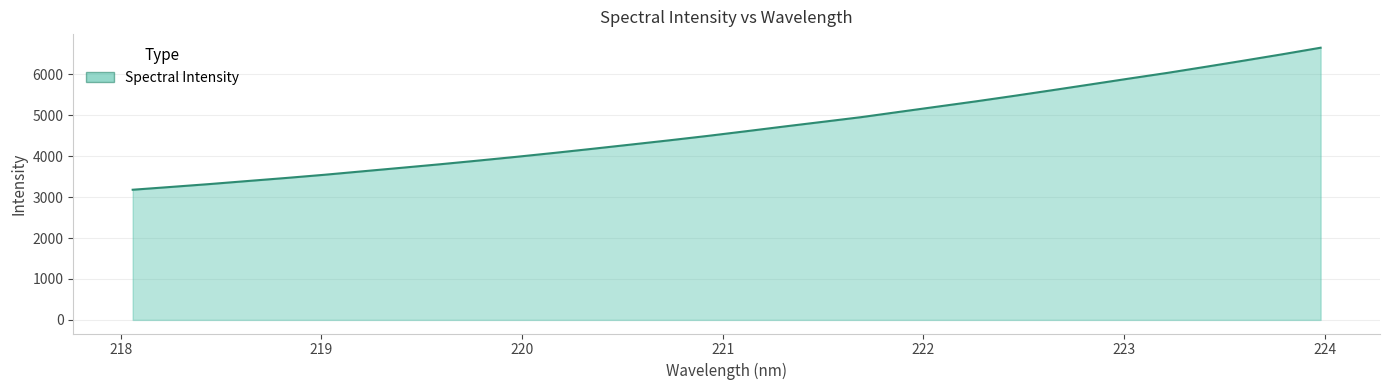

What is the greatest value displayed?

6653.3